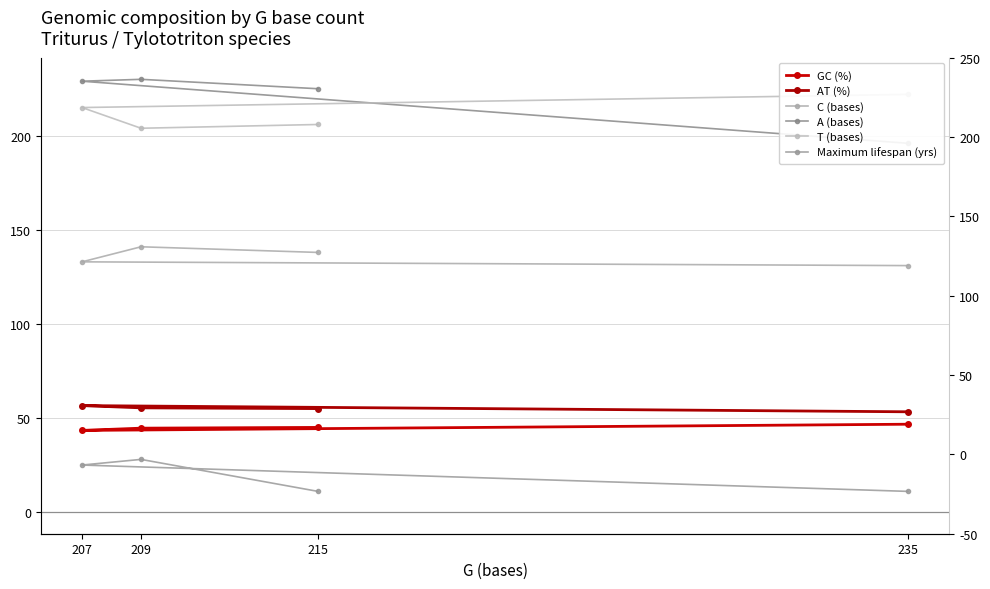

At which category is the sum across all series the highest?

209